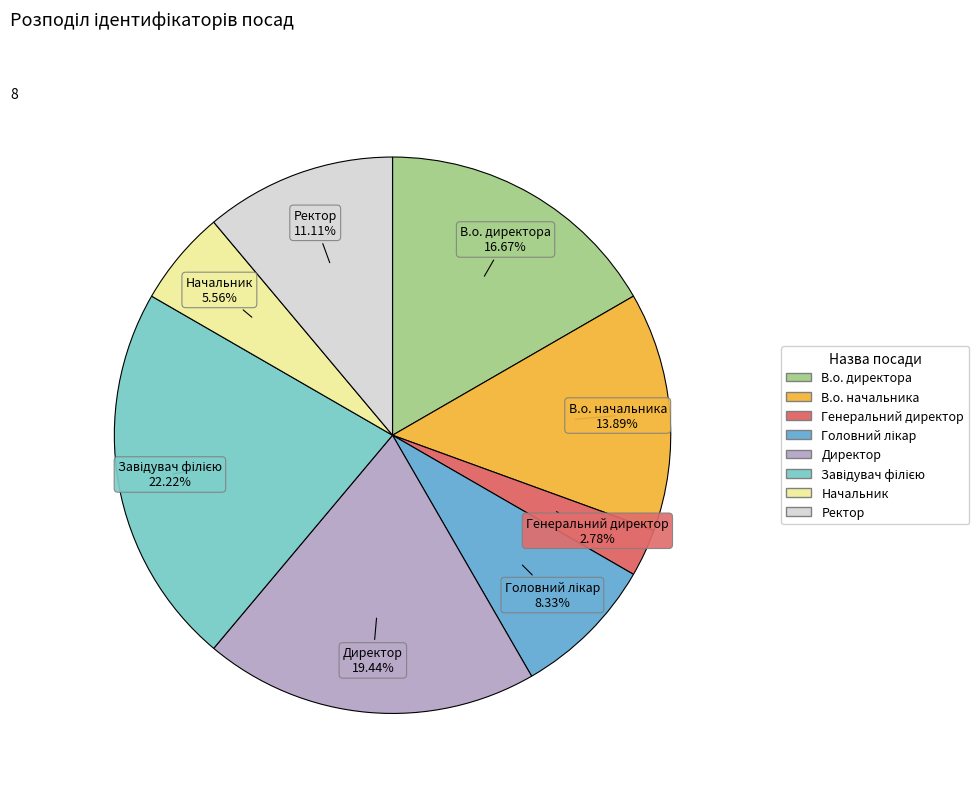

Which category has the smallest portion of the pie?

Генеральний директор